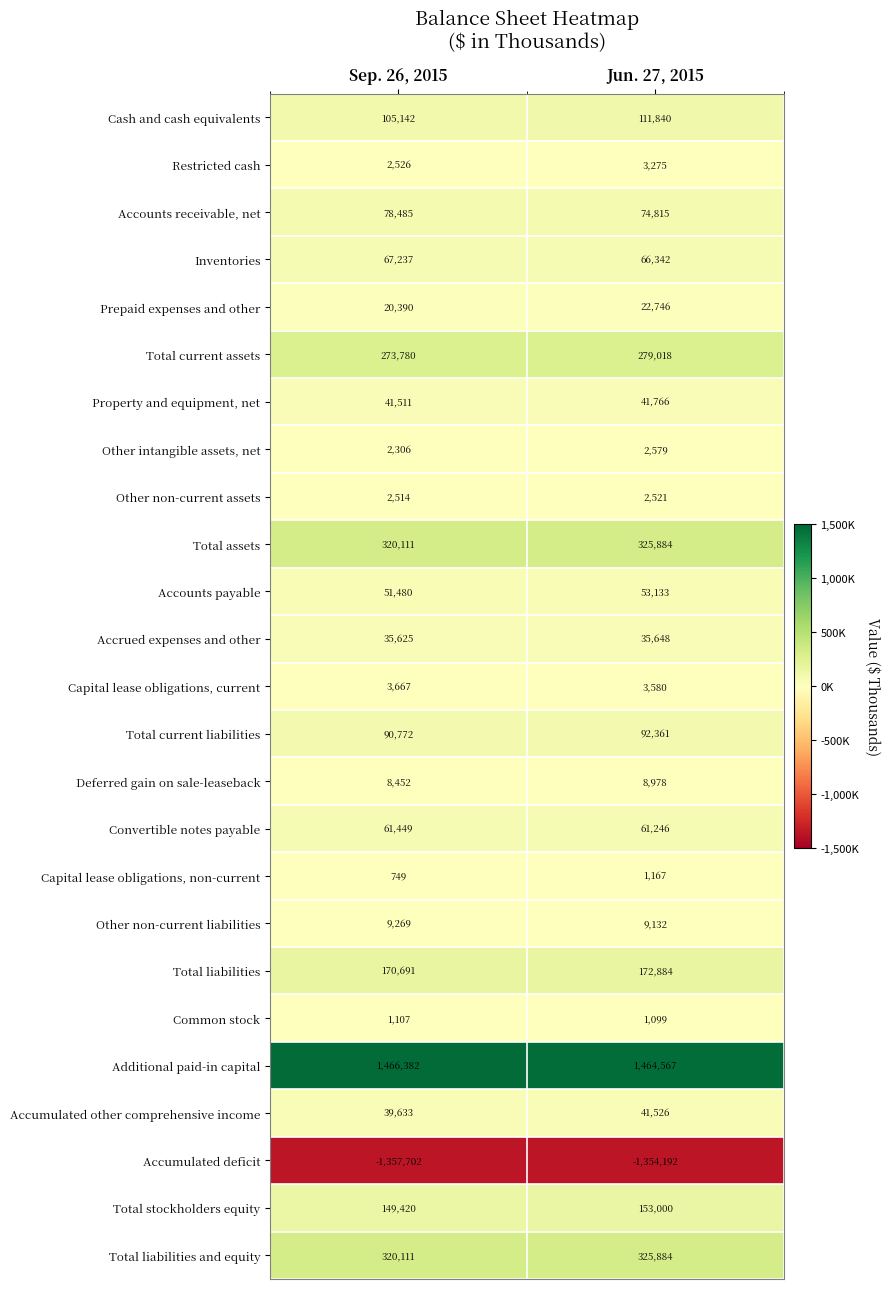

What is the minimum value for Deferred gain on sale-leaseback?

8452